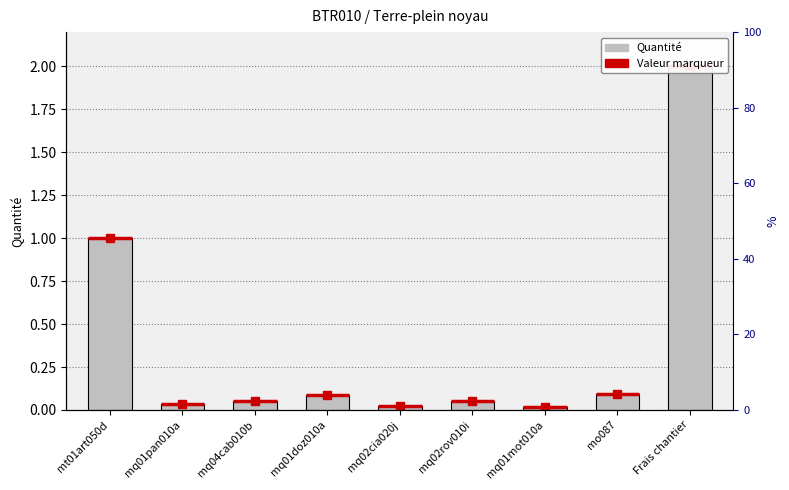

What value does the data have at mq01doz010a?

0.1